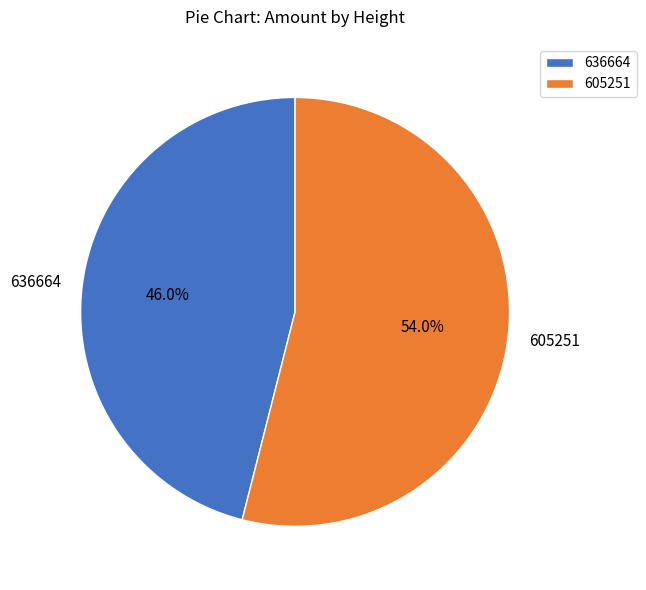

Is it true that 605251 is 69% of the pie?

False